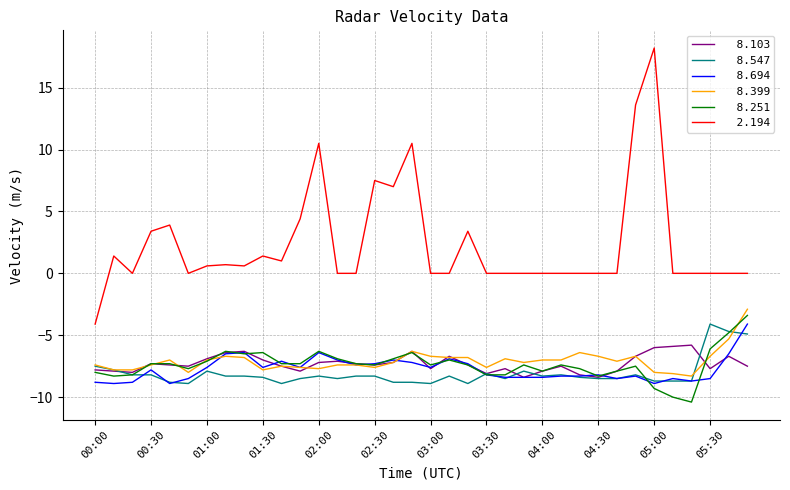

What is the greatest value displayed?

18.2